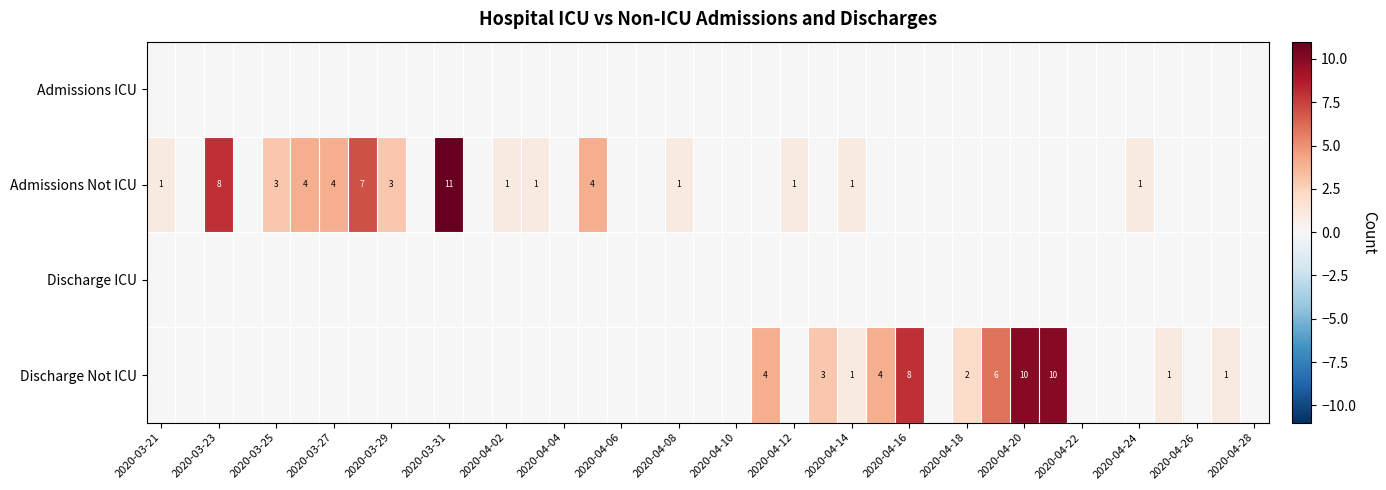

True or false: Discharge Not ICU has a value of 3 at 2020-04-20.

False